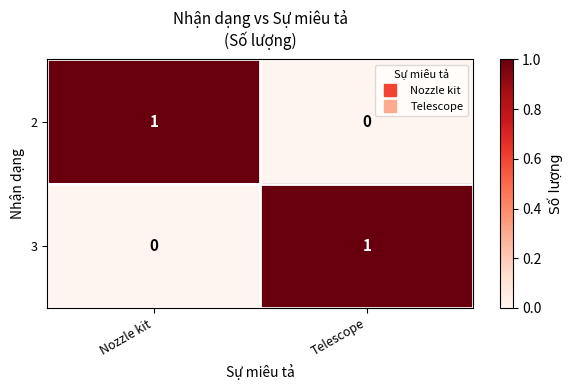

At which label does 3 reach its peak?

Telescope